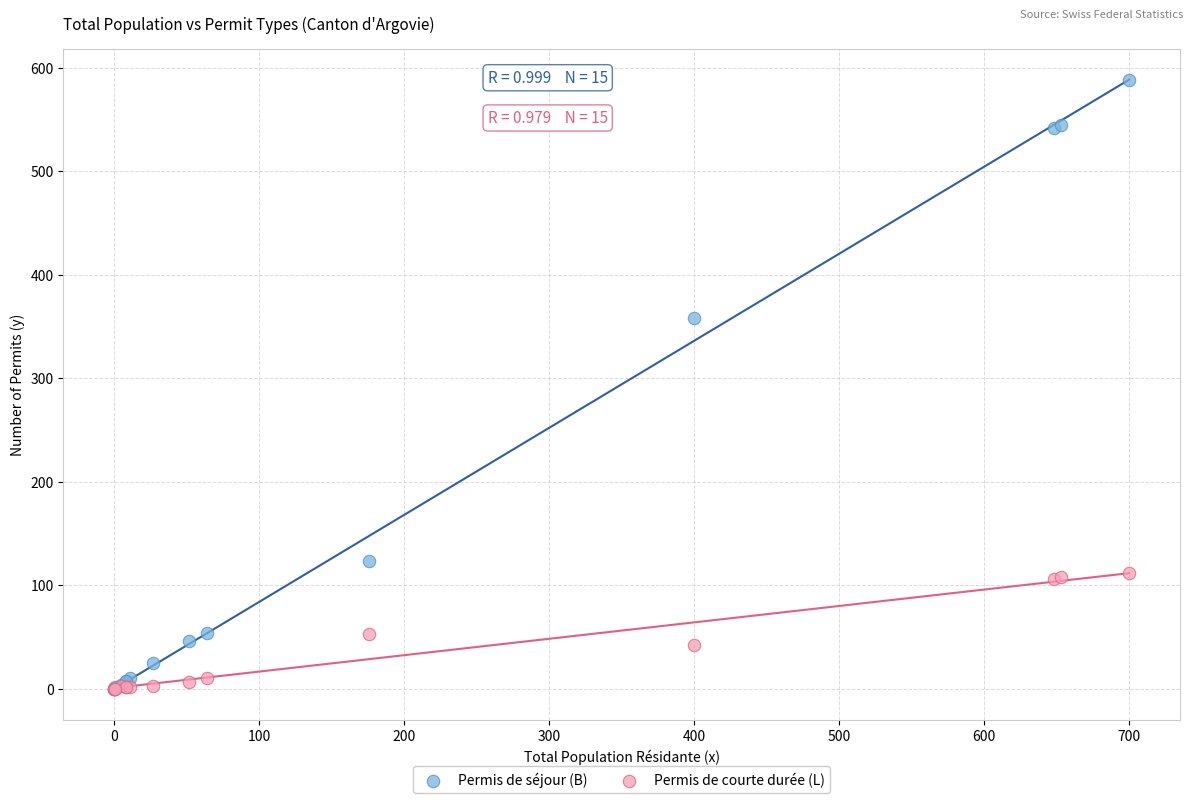

In the Permis de séjour (B) series, what Y value is closest to 294?

358